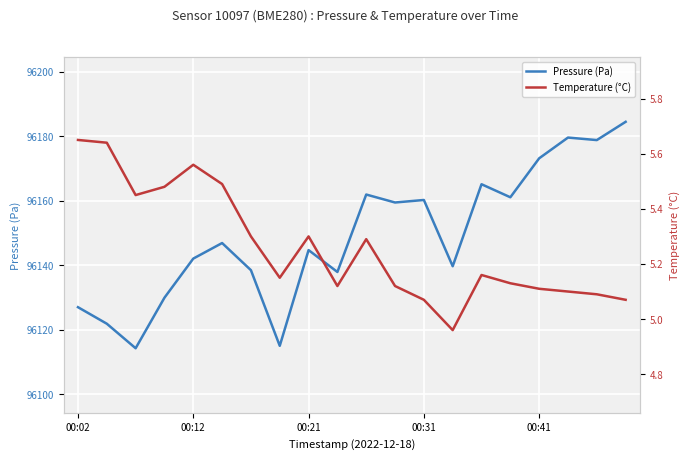

How many data points does each series have?

20